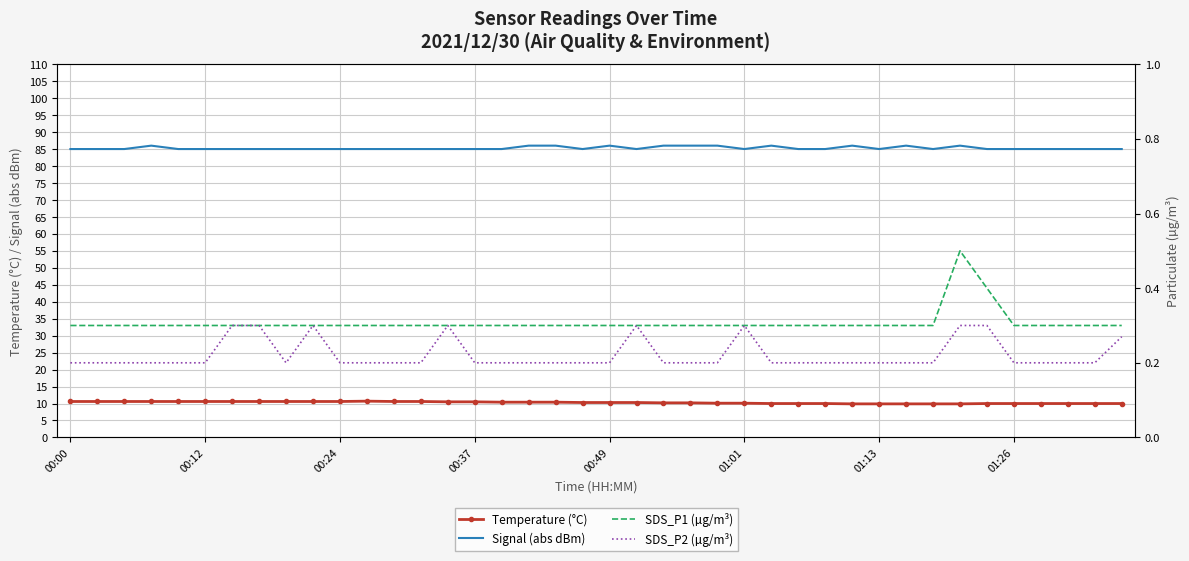

True or false: Signal (abs dBm) has a value of 85.0 at 00:12.

True